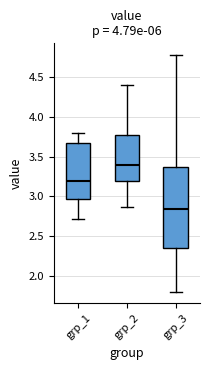

Where does the median line of the box for grp_1 sit on the y-axis? The values are not printed on the chart, so give them approximately, as read against the axis.

3.20